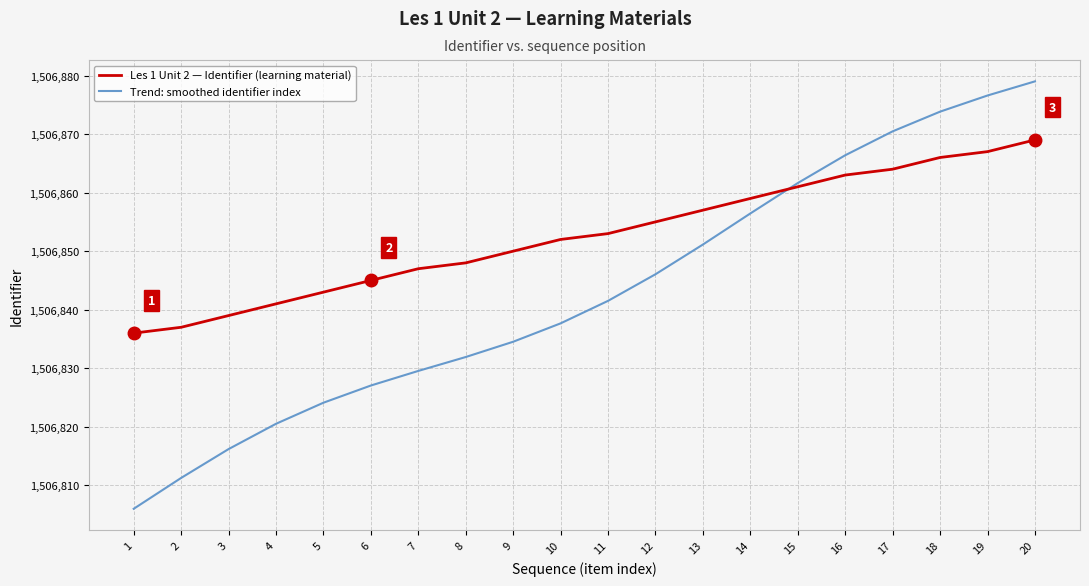

Where does the Trend: smoothed identifier index series first go above 1506841?

11